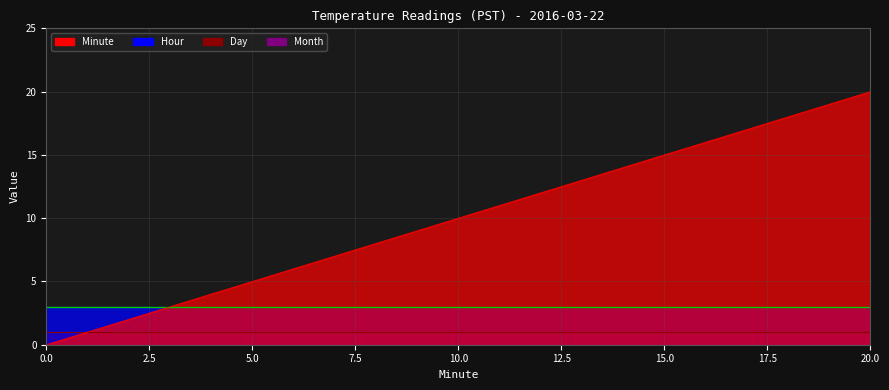

True or false: Month and Minute cross at least once.

False